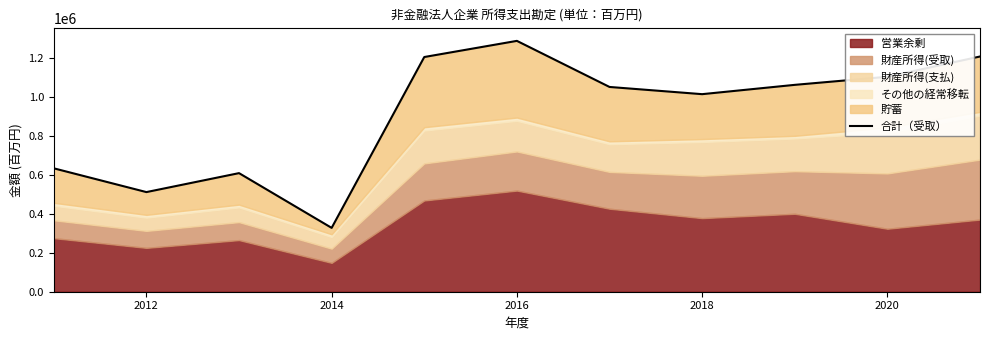

The chart shows a value of 221394 at 2010. True or false?

False